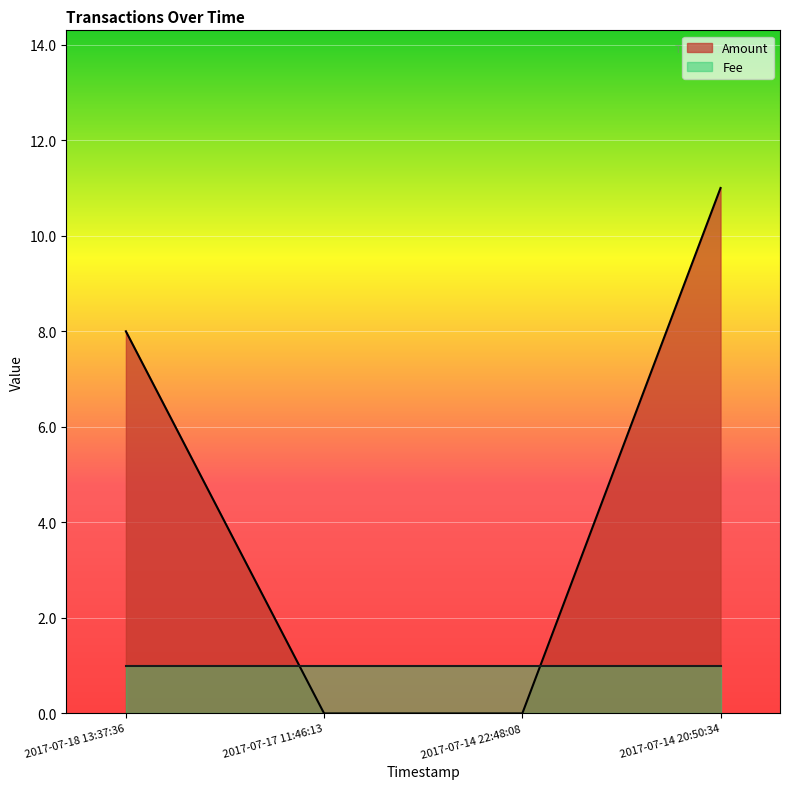

The value of Amount at 2017-07-17 11:46:13 is 0. True or false?

True